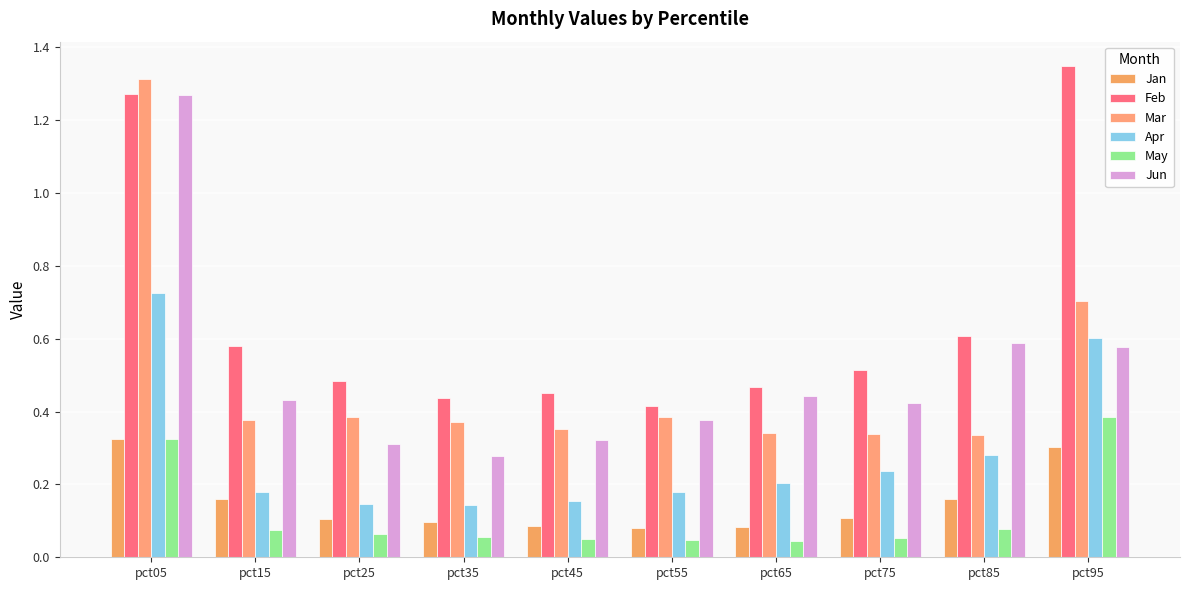

Which series changed the most between pct45 and pct65?

Jun